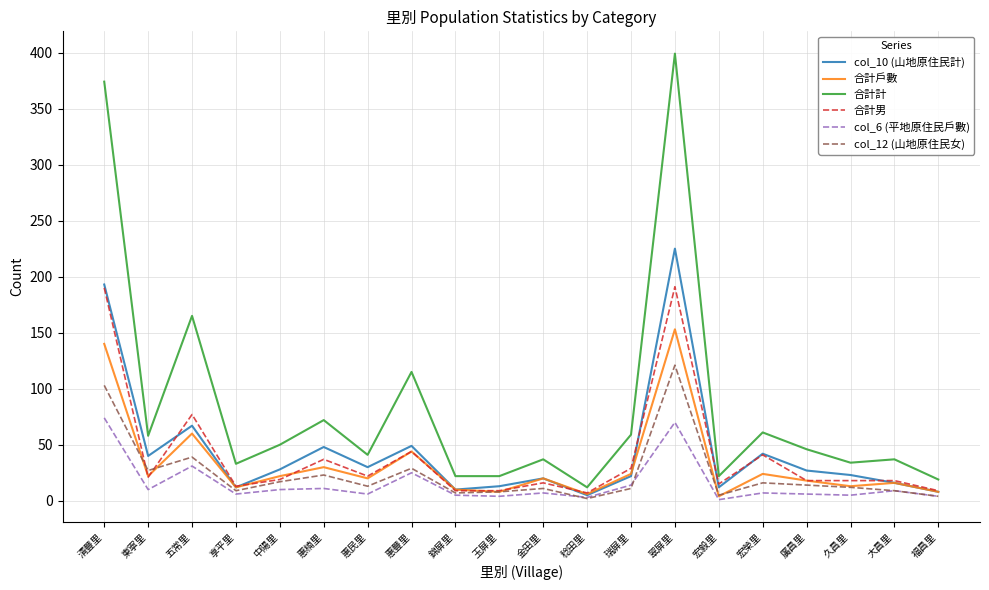

Does the chart have visible grid lines?

Yes